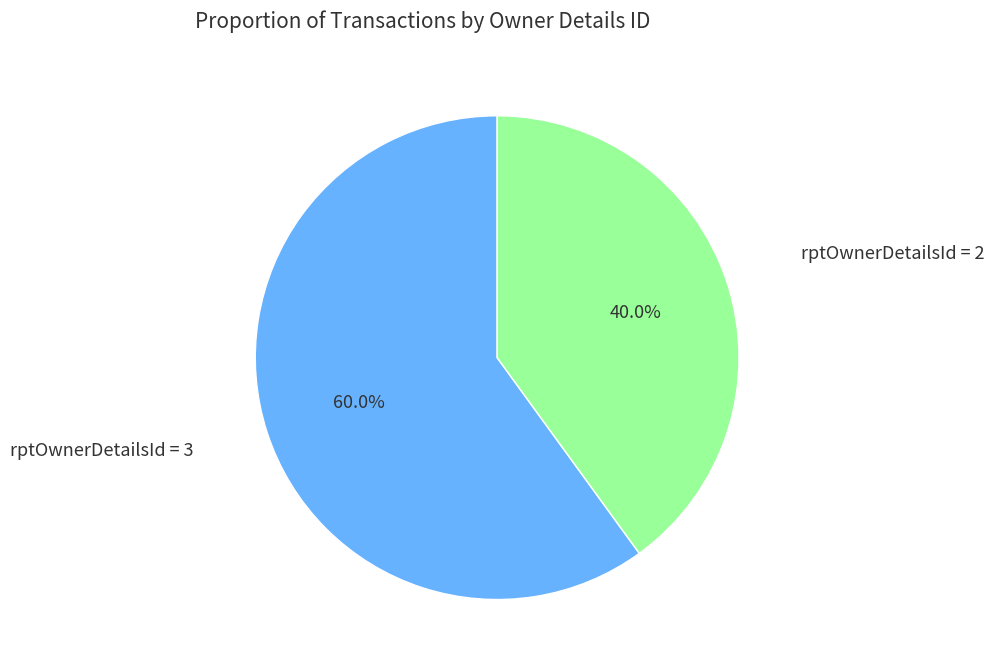

What is the majority slice?

rptOwnerDetailsId = 3